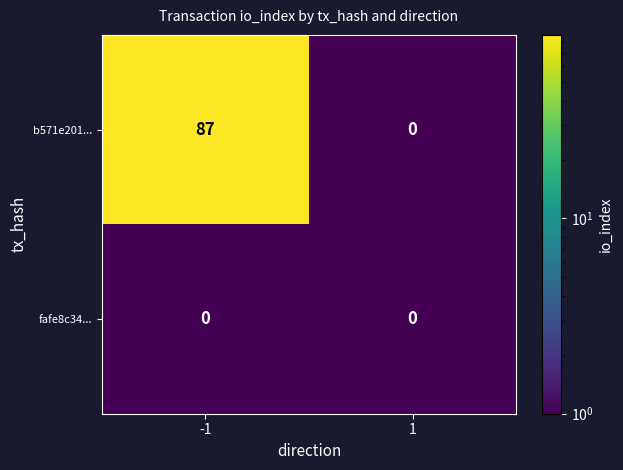

Which series has the largest total across all categories?

b571e201...